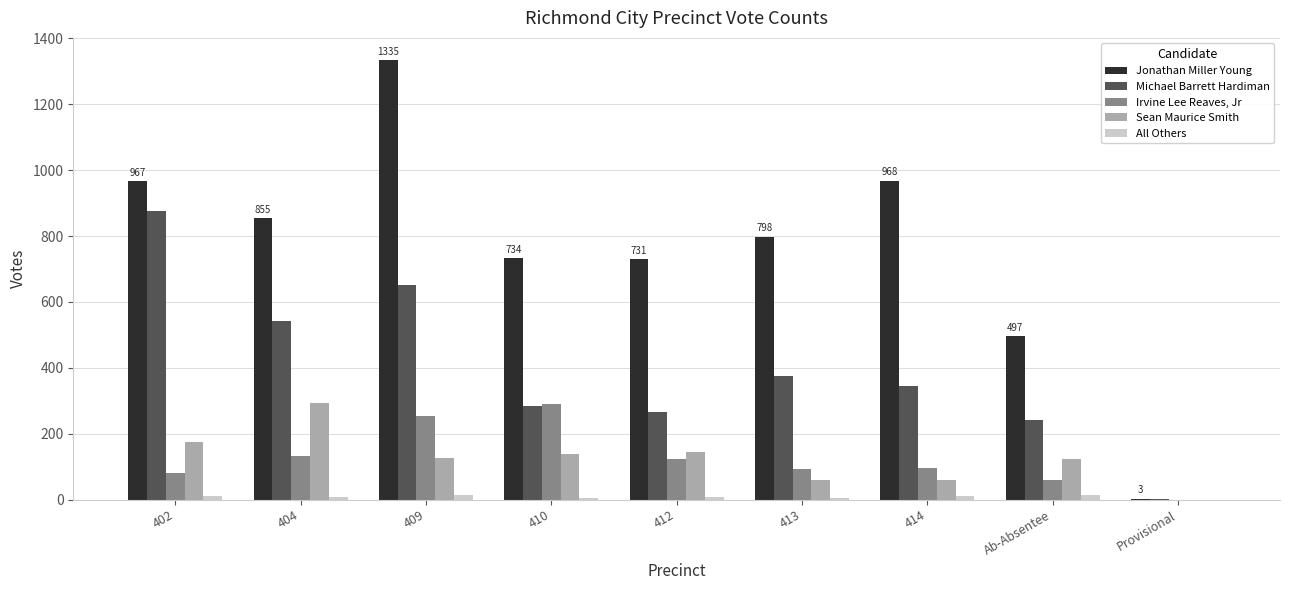

What is the sum of all Michael Barrett Hardiman values?

3585